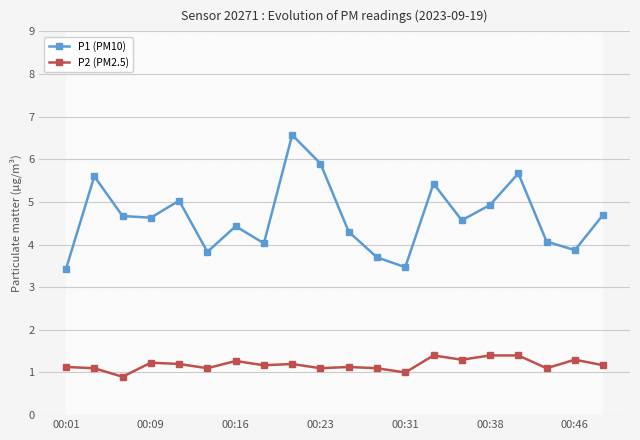

Which series has the widest spread of values?

P1 (PM10)